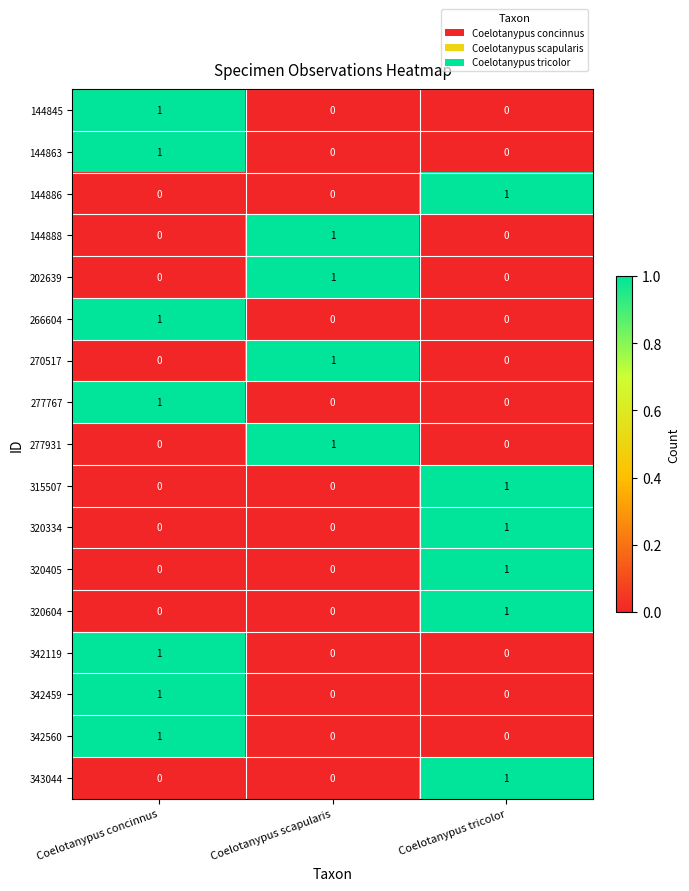

Which category has the highest value in the 144863 series?

Coelotanypus concinnus